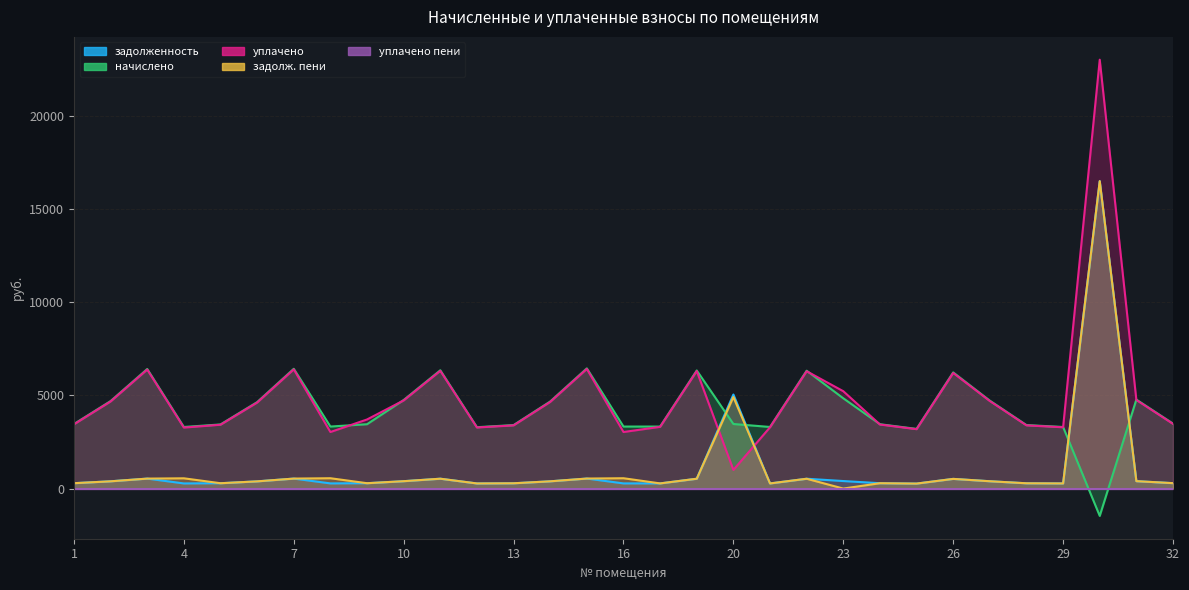

What is the sum of all уплачено values?

151527.7